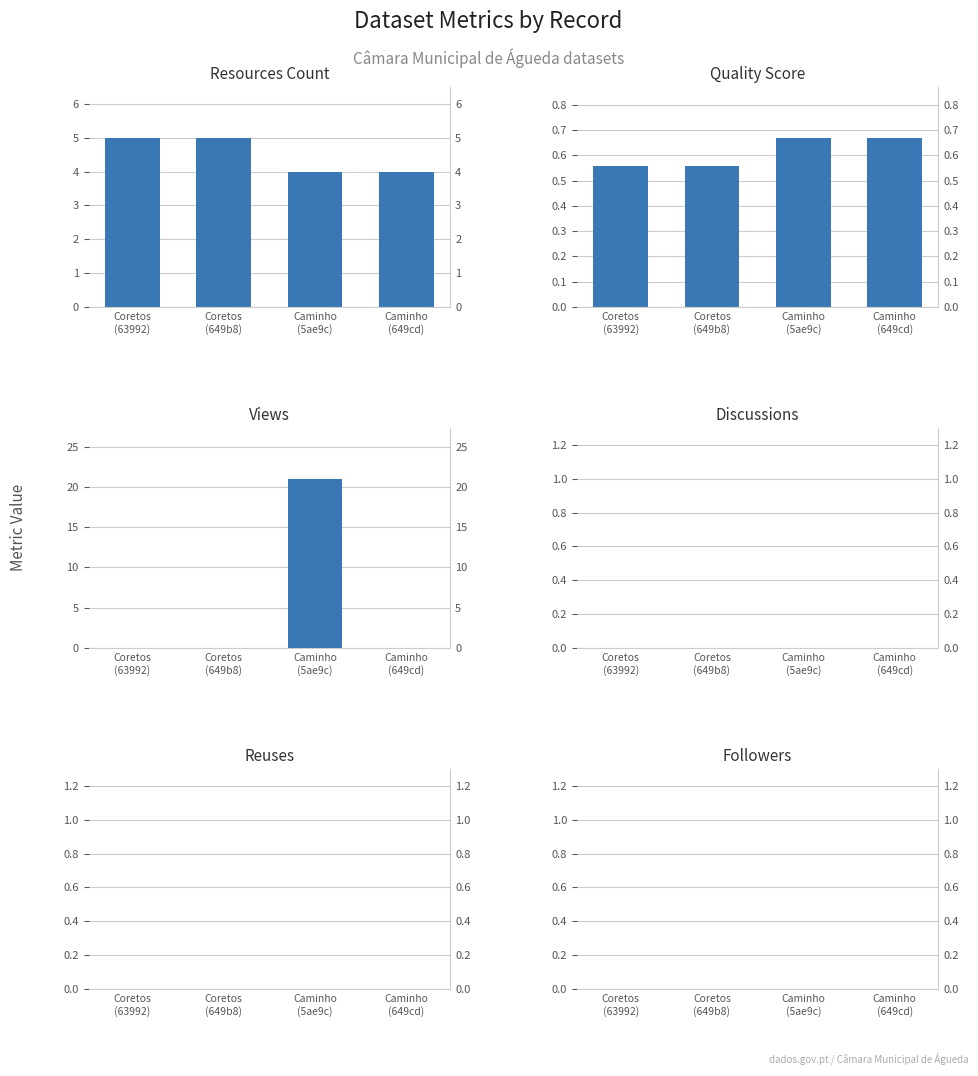

Does the chart contain stacked bars?

No